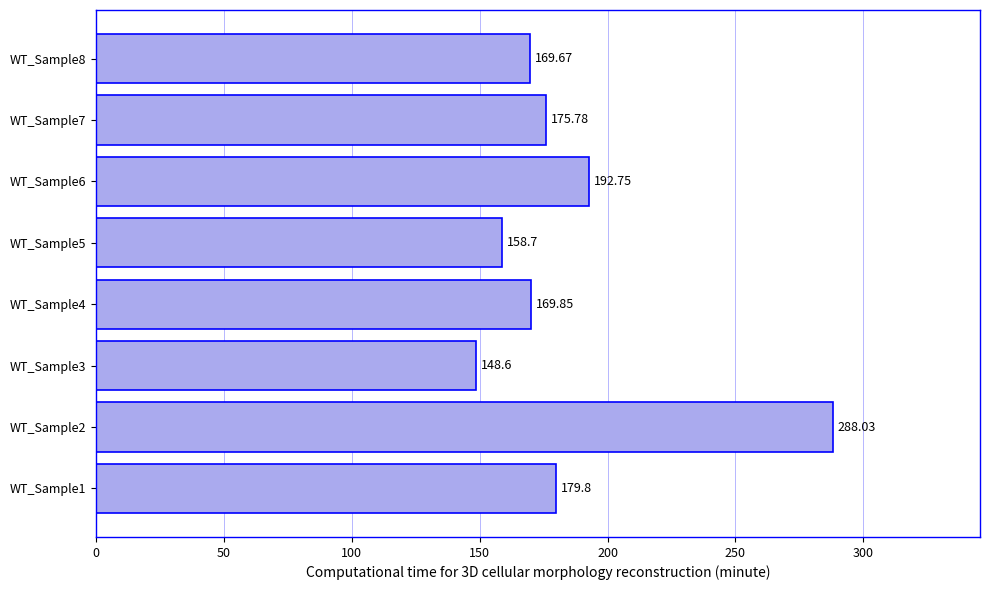

Rank the categories by value from highest to lowest.

WT_Sample2, WT_Sample6, WT_Sample1, WT_Sample7, WT_Sample4, WT_Sample8, WT_Sample5, WT_Sample3